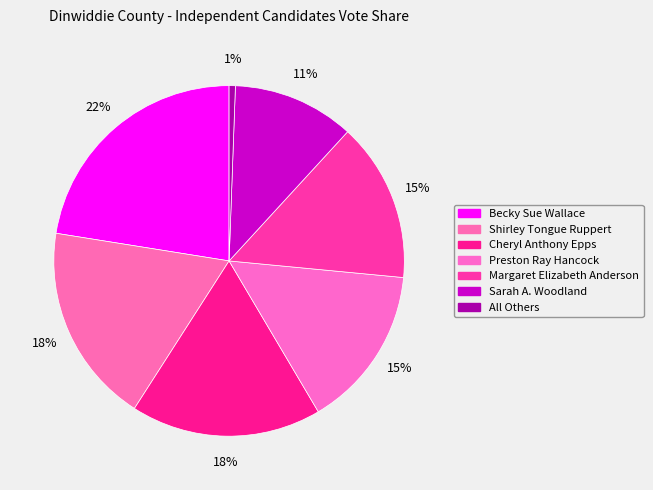

Is Margaret Elizabeth Anderson the majority of the pie?

No